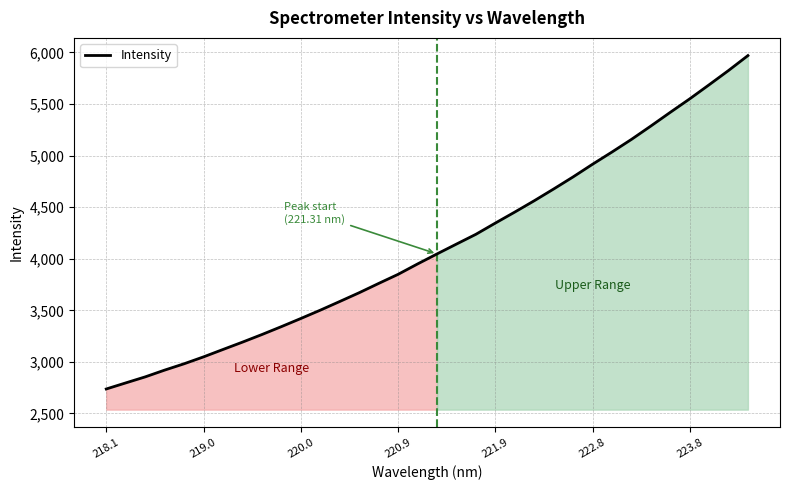

How many values exceed 4046?

17